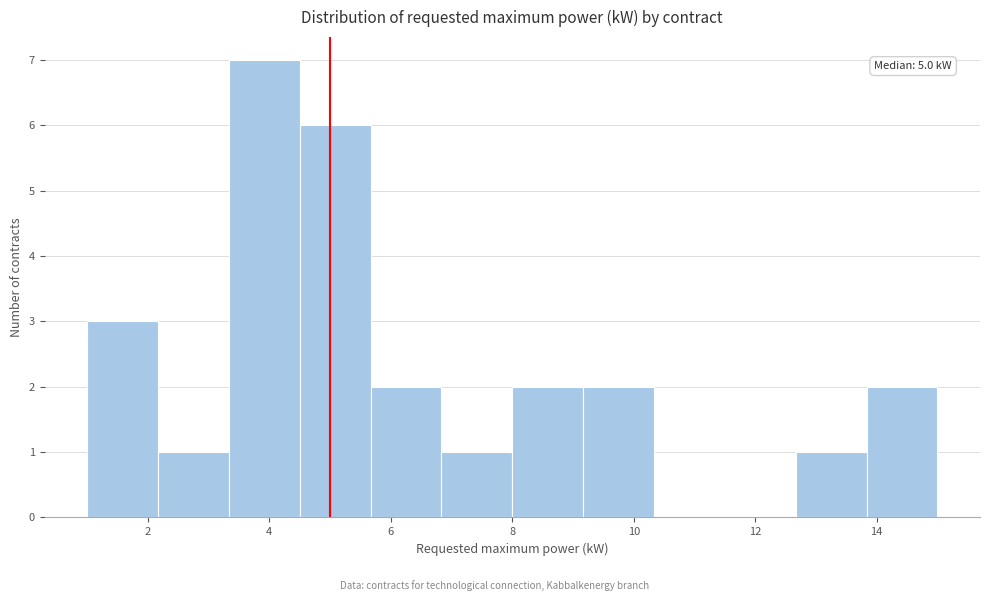

Which range on the x-axis has the tallest bar?

3.4 to 4.6